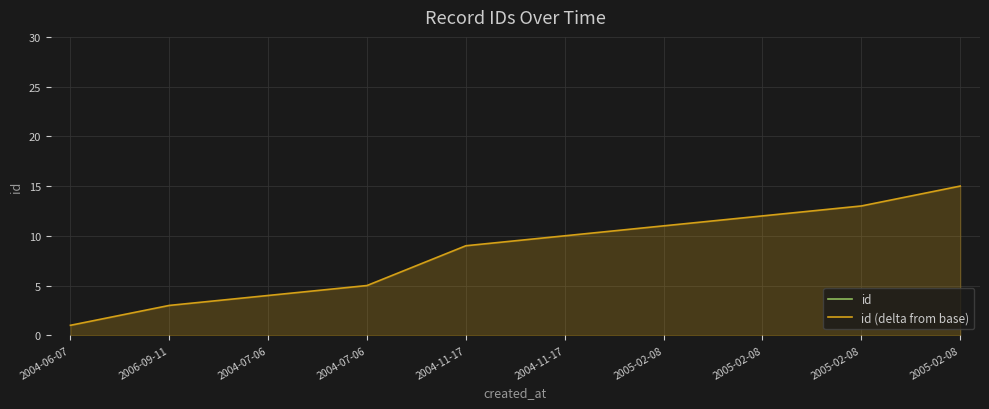

Reading left to right, what are all the values shown in this chart?

id: 2004-06-07=12275	2006-09-11=12277	2004-07-06=12278	2004-07-06=12279	2004-11-17=12283	2004-11-17=12284	2005-02-08=12285	2005-02-08=12286	2005-02-08=12287	2005-02-08=12289
id (delta from base): 2004-06-07=1	2006-09-11=3	2004-07-06=4	2004-07-06=5	2004-11-17=9	2004-11-17=10	2005-02-08=11	2005-02-08=12	2005-02-08=13	2005-02-08=15